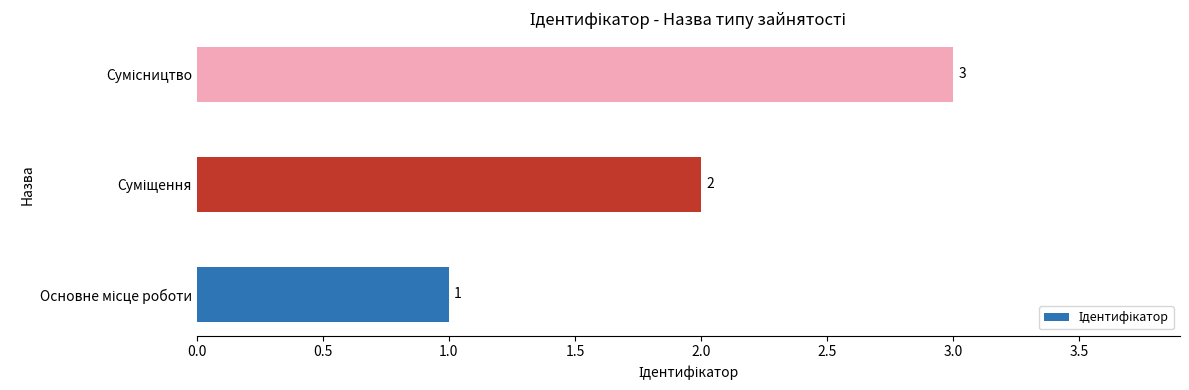

How many values are between 1 and 3?

3